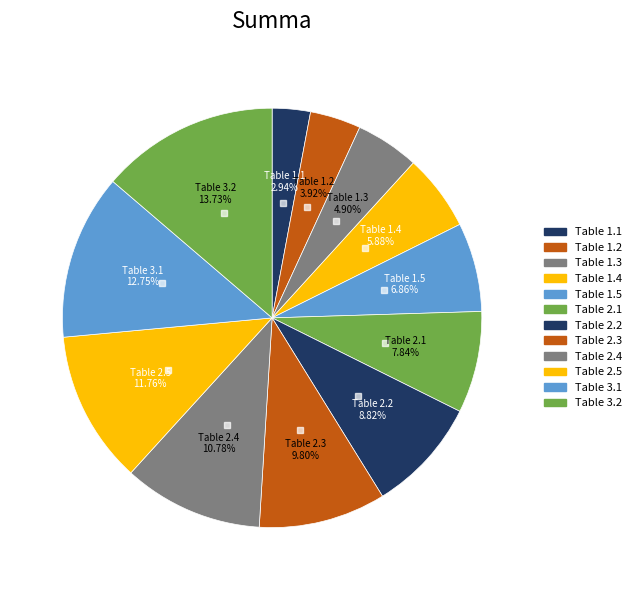

Count the number of slices in the pie.

12